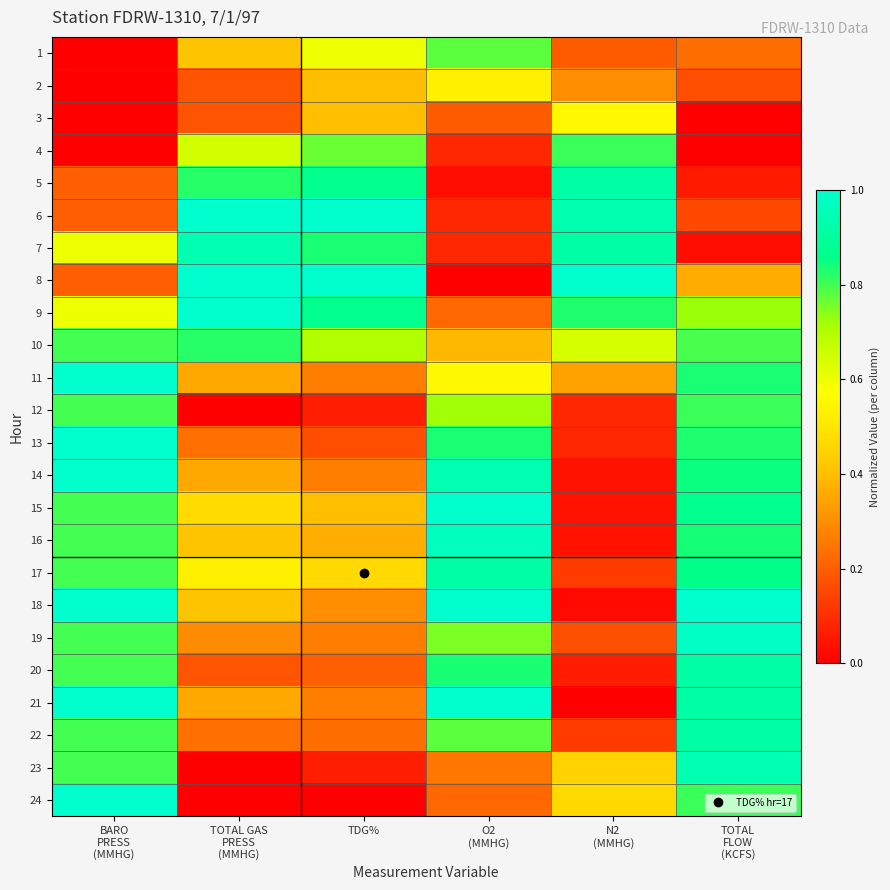

Reading left to right, list all the values displayed in this chart.

1: BARO
PRESS
(MMHG)=0.0	TOTAL GAS
PRESS
(MMHG)=0.4	TDG%=0.6	O2
(MMHG)=0.8	N2
(MMHG)=0.2	TOTAL
FLOW
(KCFS)=0.2
2: BARO
PRESS
(MMHG)=0.0	TOTAL GAS
PRESS
(MMHG)=0.2	TDG%=0.4	O2
(MMHG)=0.5	N2
(MMHG)=0.3	TOTAL
FLOW
(KCFS)=0.2
3: BARO
PRESS
(MMHG)=0.0	TOTAL GAS
PRESS
(MMHG)=0.2	TDG%=0.4	O2
(MMHG)=0.2	N2
(MMHG)=0.6	TOTAL
FLOW
(KCFS)=0.0
4: BARO
PRESS
(MMHG)=0.0	TOTAL GAS
PRESS
(MMHG)=0.6	TDG%=0.8	O2
(MMHG)=0.1	N2
(MMHG)=0.8	TOTAL
FLOW
(KCFS)=0.0
5: BARO
PRESS
(MMHG)=0.2	TOTAL GAS
PRESS
(MMHG)=0.8	TDG%=0.9	O2
(MMHG)=0.0	N2
(MMHG)=0.9	TOTAL
FLOW
(KCFS)=0.1
6: BARO
PRESS
(MMHG)=0.2	TOTAL GAS
PRESS
(MMHG)=1.0	TDG%=1.0	O2
(MMHG)=0.1	N2
(MMHG)=0.9	TOTAL
FLOW
(KCFS)=0.2
7: BARO
PRESS
(MMHG)=0.6	TOTAL GAS
PRESS
(MMHG)=0.9	TDG%=0.8	O2
(MMHG)=0.1	N2
(MMHG)=0.9	TOTAL
FLOW
(KCFS)=0.0
8: BARO
PRESS
(MMHG)=0.2	TOTAL GAS
PRESS
(MMHG)=1.0	TDG%=1.0	O2
(MMHG)=0.0	N2
(MMHG)=1.0	TOTAL
FLOW
(KCFS)=0.4
9: BARO
PRESS
(MMHG)=0.6	TOTAL GAS
PRESS
(MMHG)=1.0	TDG%=0.9	O2
(MMHG)=0.2	N2
(MMHG)=0.8	TOTAL
FLOW
(KCFS)=0.7
10: BARO
PRESS
(MMHG)=0.8	TOTAL GAS
PRESS
(MMHG)=0.8	TDG%=0.7	O2
(MMHG)=0.4	N2
(MMHG)=0.6	TOTAL
FLOW
(KCFS)=0.8
11: BARO
PRESS
(MMHG)=1.0	TOTAL GAS
PRESS
(MMHG)=0.4	TDG%=0.3	O2
(MMHG)=0.6	N2
(MMHG)=0.3	TOTAL
FLOW
(KCFS)=0.8
12: BARO
PRESS
(MMHG)=0.8	TOTAL GAS
PRESS
(MMHG)=0.0	TDG%=0.1	O2
(MMHG)=0.7	N2
(MMHG)=0.1	TOTAL
FLOW
(KCFS)=0.8
13: BARO
PRESS
(MMHG)=1.0	TOTAL GAS
PRESS
(MMHG)=0.2	TDG%=0.2	O2
(MMHG)=0.8	N2
(MMHG)=0.1	TOTAL
FLOW
(KCFS)=0.8
14: BARO
PRESS
(MMHG)=1.0	TOTAL GAS
PRESS
(MMHG)=0.4	TDG%=0.3	O2
(MMHG)=0.9	N2
(MMHG)=0.0	TOTAL
FLOW
(KCFS)=0.8
15: BARO
PRESS
(MMHG)=0.8	TOTAL GAS
PRESS
(MMHG)=0.5	TDG%=0.4	O2
(MMHG)=1.0	N2
(MMHG)=0.0	TOTAL
FLOW
(KCFS)=0.9
16: BARO
PRESS
(MMHG)=0.8	TOTAL GAS
PRESS
(MMHG)=0.4	TDG%=0.4	O2
(MMHG)=1.0	N2
(MMHG)=0.0	TOTAL
FLOW
(KCFS)=0.8
17: BARO
PRESS
(MMHG)=0.8	TOTAL GAS
PRESS
(MMHG)=0.5	TDG%=0.5	O2
(MMHG)=0.9	N2
(MMHG)=0.1	TOTAL
FLOW
(KCFS)=0.9
18: BARO
PRESS
(MMHG)=1.0	TOTAL GAS
PRESS
(MMHG)=0.4	TDG%=0.3	O2
(MMHG)=1.0	N2
(MMHG)=0.0	TOTAL
FLOW
(KCFS)=1.0
19: BARO
PRESS
(MMHG)=0.8	TOTAL GAS
PRESS
(MMHG)=0.3	TDG%=0.3	O2
(MMHG)=0.8	N2
(MMHG)=0.2	TOTAL
FLOW
(KCFS)=1.0
20: BARO
PRESS
(MMHG)=0.8	TOTAL GAS
PRESS
(MMHG)=0.2	TDG%=0.2	O2
(MMHG)=0.8	N2
(MMHG)=0.1	TOTAL
FLOW
(KCFS)=0.9
21: BARO
PRESS
(MMHG)=1.0	TOTAL GAS
PRESS
(MMHG)=0.4	TDG%=0.3	O2
(MMHG)=1.0	N2
(MMHG)=0.0	TOTAL
FLOW
(KCFS)=0.9
22: BARO
PRESS
(MMHG)=0.8	TOTAL GAS
PRESS
(MMHG)=0.2	TDG%=0.2	O2
(MMHG)=0.8	N2
(MMHG)=0.1	TOTAL
FLOW
(KCFS)=0.9
23: BARO
PRESS
(MMHG)=0.8	TOTAL GAS
PRESS
(MMHG)=0.0	TDG%=0.1	O2
(MMHG)=0.2	N2
(MMHG)=0.4	TOTAL
FLOW
(KCFS)=0.9
24: BARO
PRESS
(MMHG)=1.0	TOTAL GAS
PRESS
(MMHG)=0.0	TDG%=0.0	O2
(MMHG)=0.2	N2
(MMHG)=0.5	TOTAL
FLOW
(KCFS)=0.8